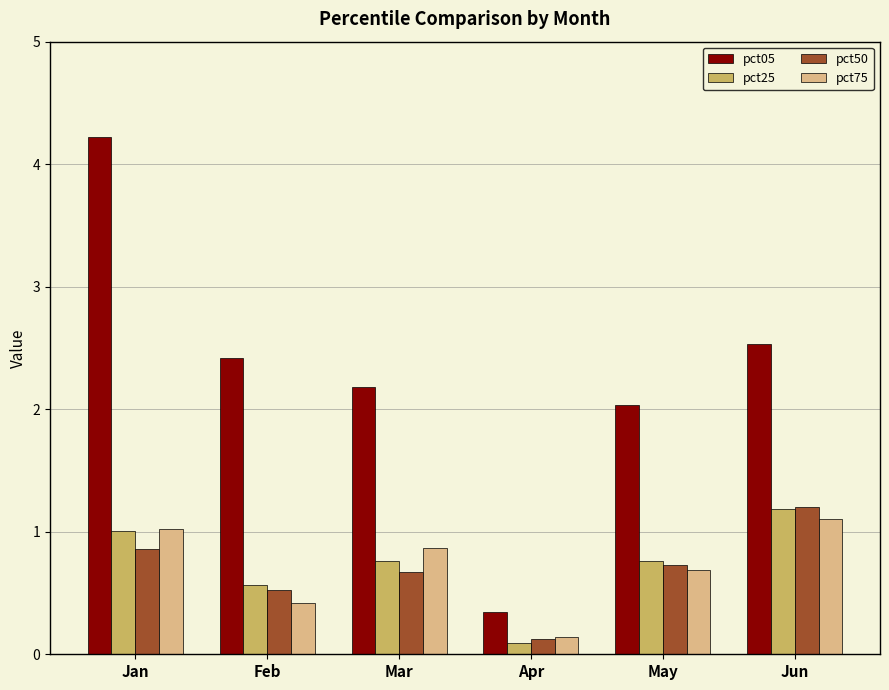

What is the approximate value of pct75 at Mar?

0.9